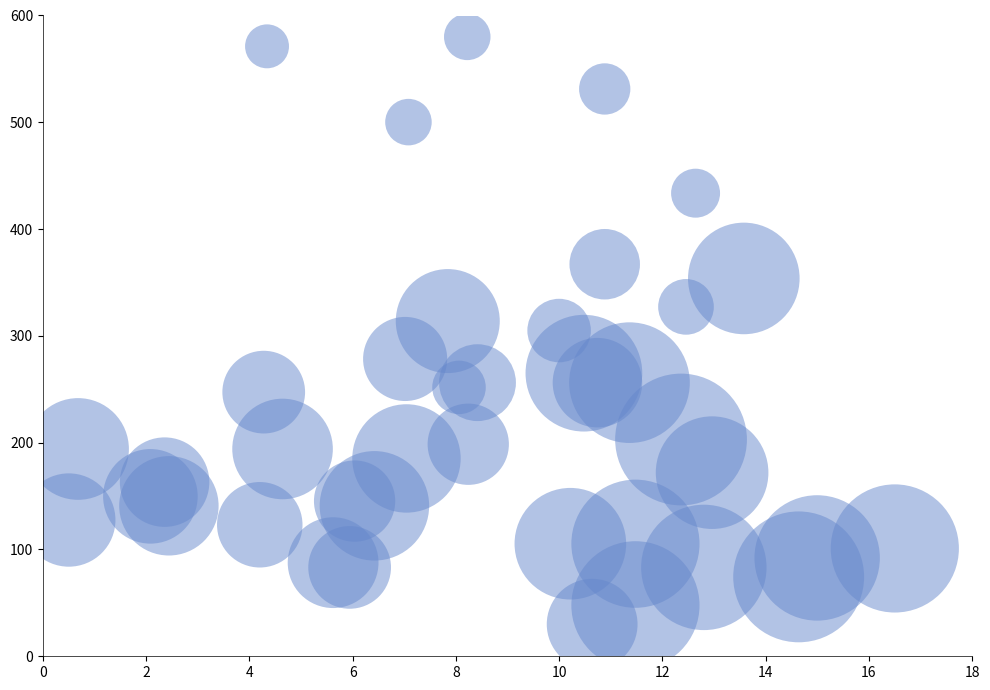

What is the range of Y values (max minus min)?

550.0